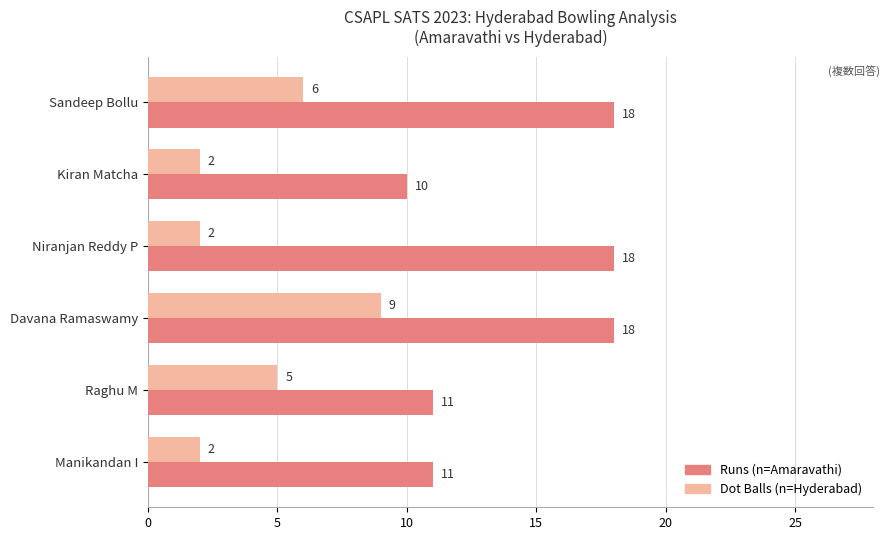

Which series has the largest total across all categories?

Runs (n=Amaravathi)